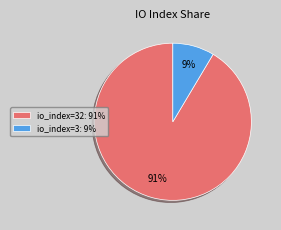

Which has a higher value, io_index=3: 9% or io_index=32: 91%?

io_index=32: 91%